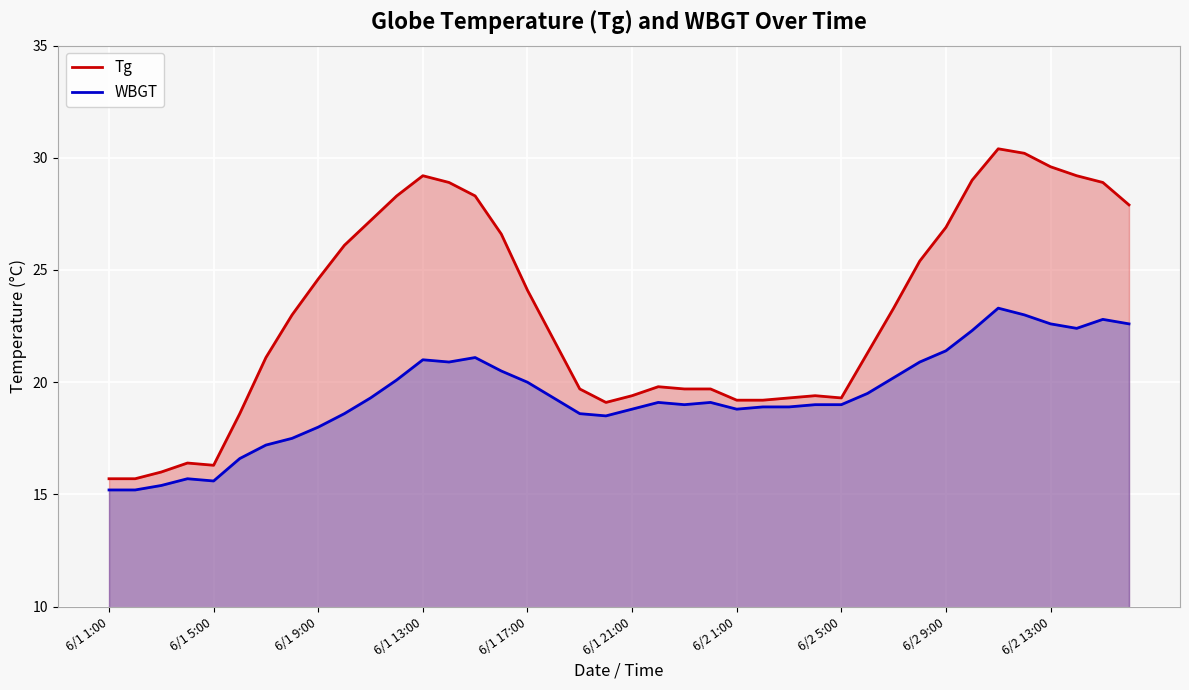

What is the lowest value of the WBGT series?

15.2